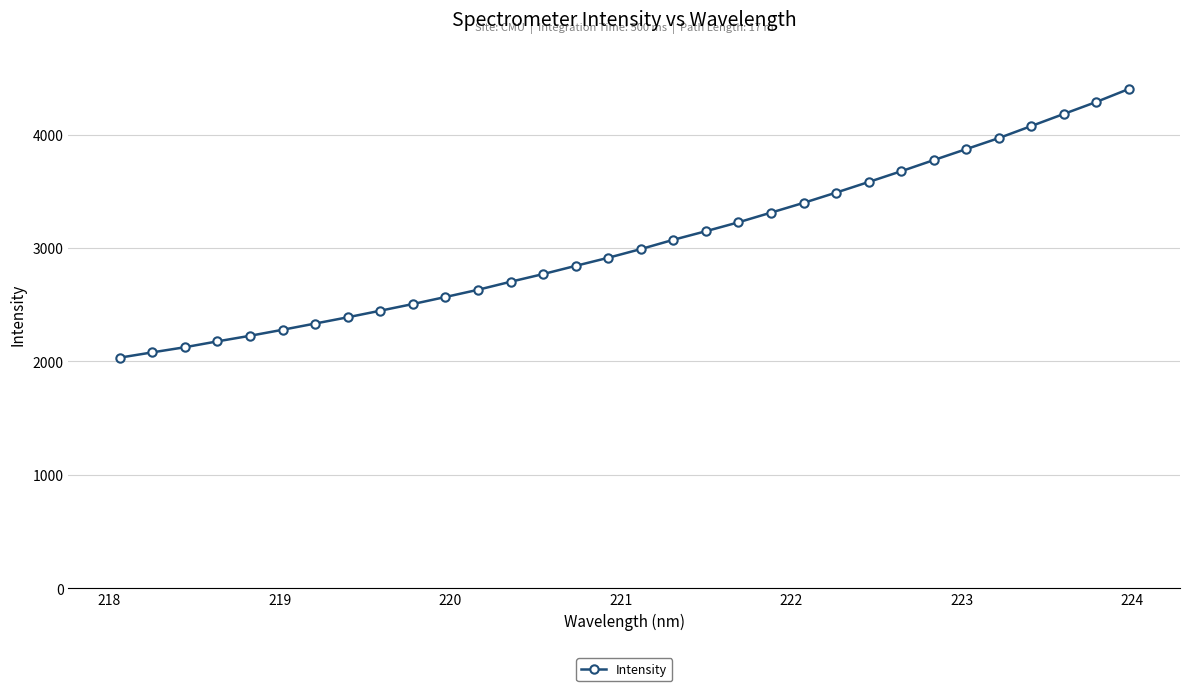

What is the average value?

3046.6